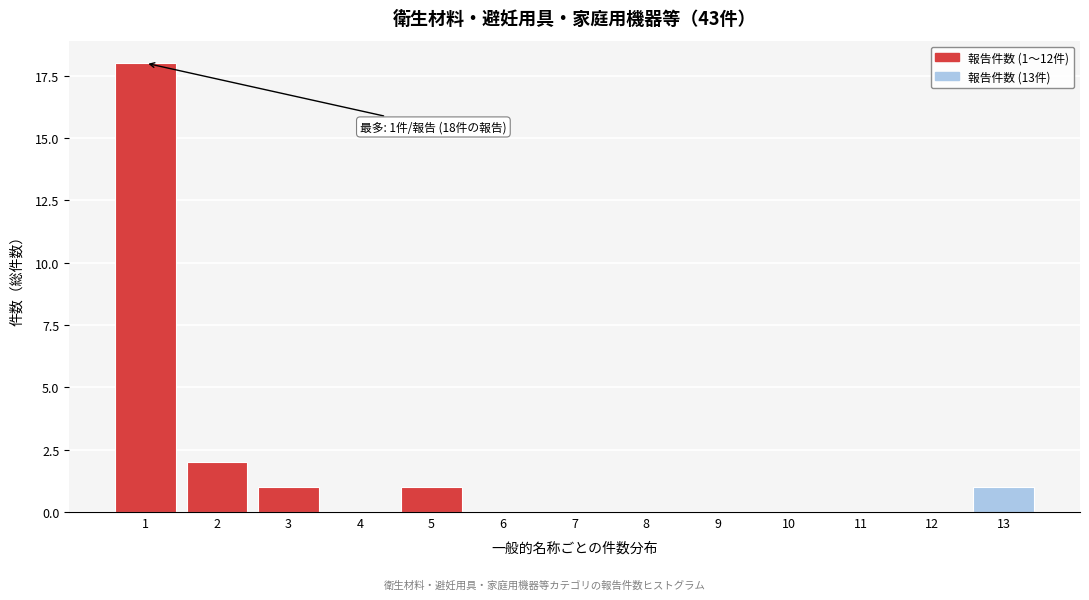

Reading left to right, transcribe all the data shown in this chart.

1=18	2=2	3=1	4=0	5=1	6=0	7=0	8=0	9=0	10=0	11=0	12=0	13=1